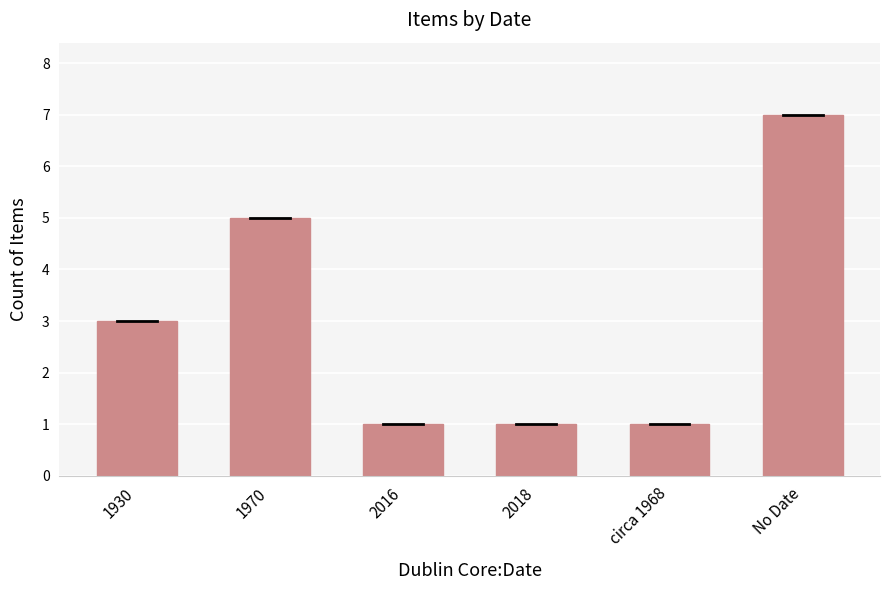

How many data points are less than 3?

3